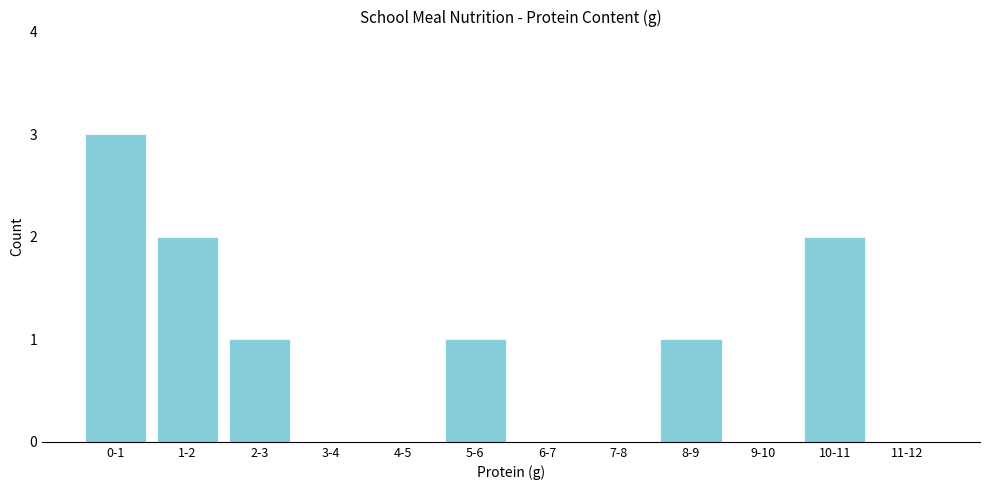

Reading left to right, list all the values displayed in this chart.

0-1=3	1-2=2	2-3=1	3-4=0	4-5=0	5-6=1	6-7=0	7-8=0	8-9=1	9-10=0	10-11=2	11-12=0